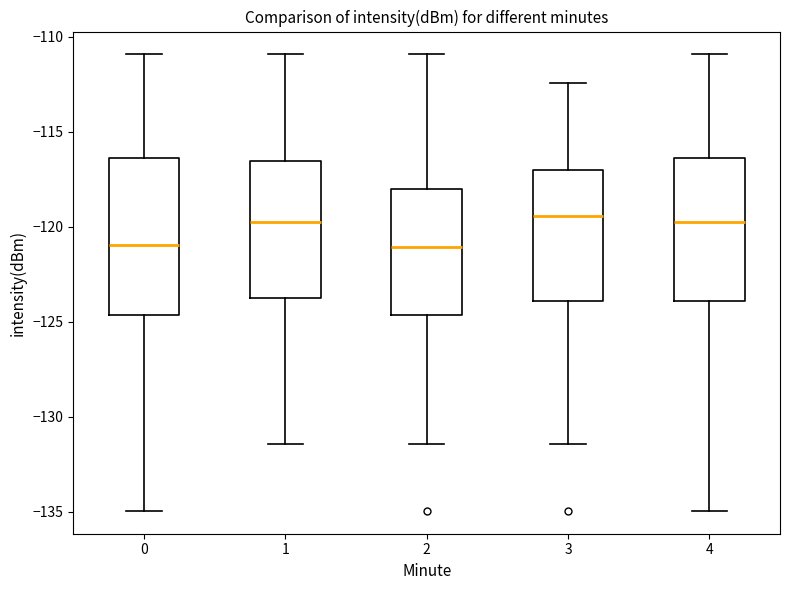

Reading left to right, read every box against the y-axis: the position of its median line, the range the box covers, and the ends of its whiskers. The values are not printed on the chart, so give them approximately, as read against the axis.

0: median -121.0, box -124.5 to -116.5, whiskers -135.0 to -111.0
1: median -120.0, box -123.5 to -116.5, whiskers -131.5 to -111.0
2: median -121.0, box -124.5 to -118.0, whiskers -131.5 to -111.0
3: median -119.5, box -124.0 to -117.0, whiskers -131.5 to -112.5
4: median -120.0, box -124.0 to -116.5, whiskers -135.0 to -111.0